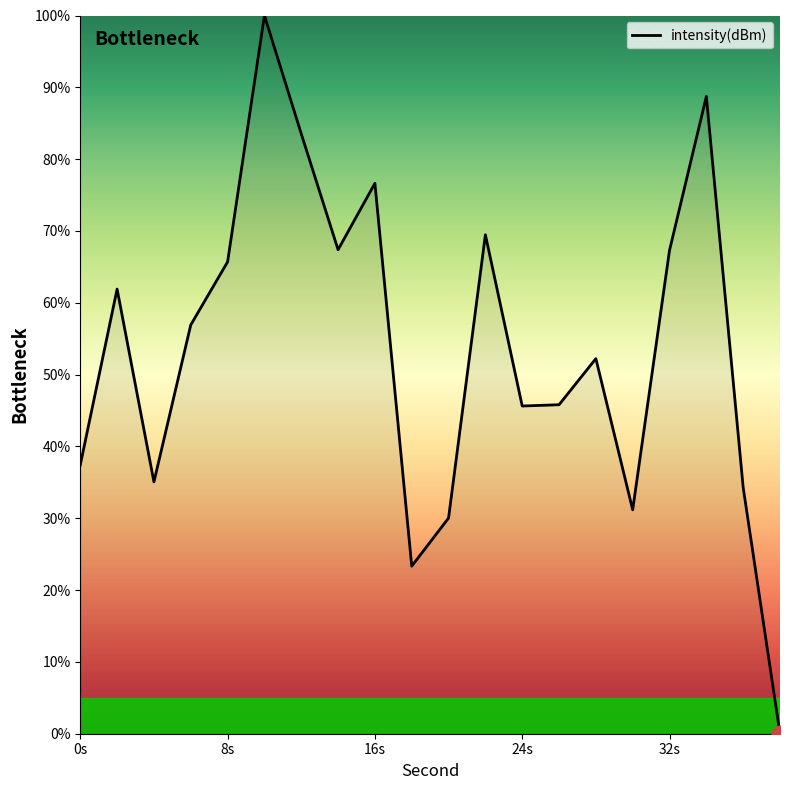

How many interior local peaks (higher than both neighbors) does the data have?

6